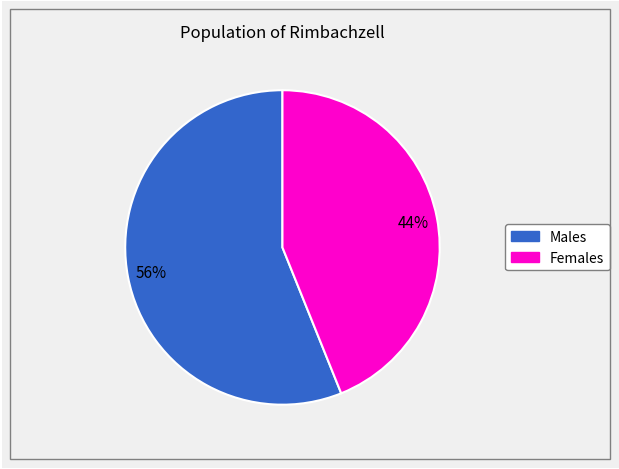

To the nearest percent, what is the difference between the largest and smallest slice percentages?

12%